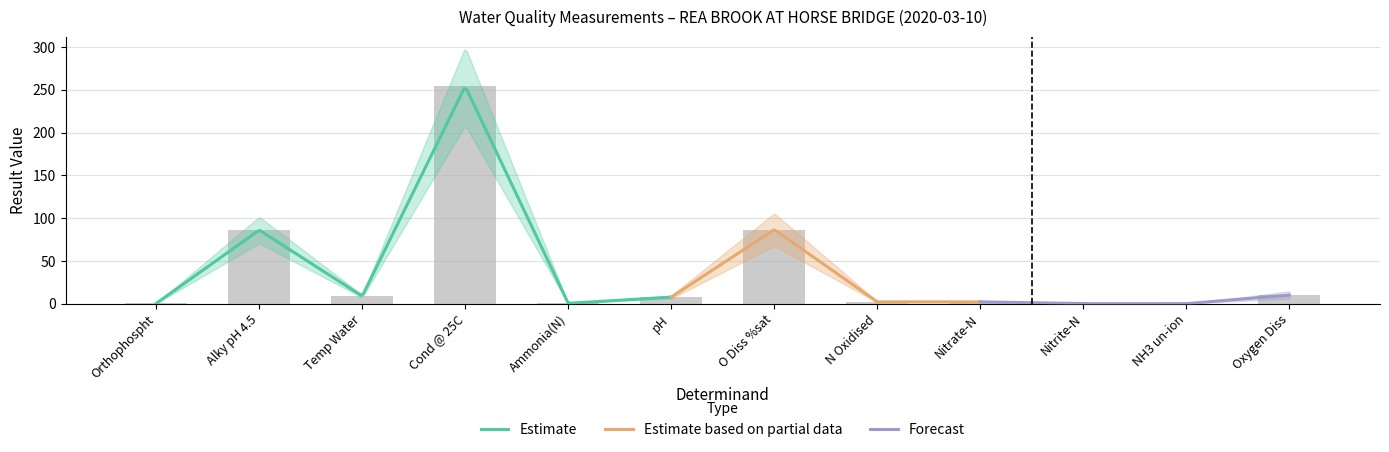

What is the difference between the values at Temp Water and N Oxidised?

6.7